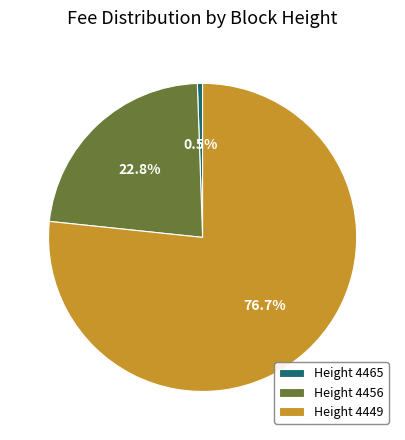

What percentage is NOT represented by Height 4449?

23.3%